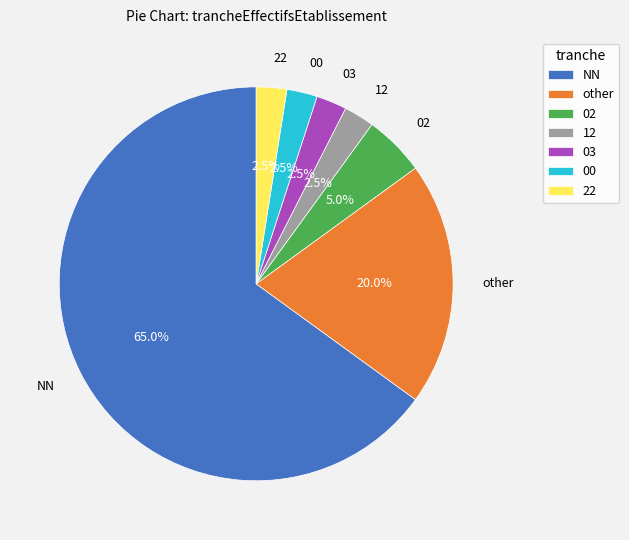

What is the largest slice in the pie chart?

NN